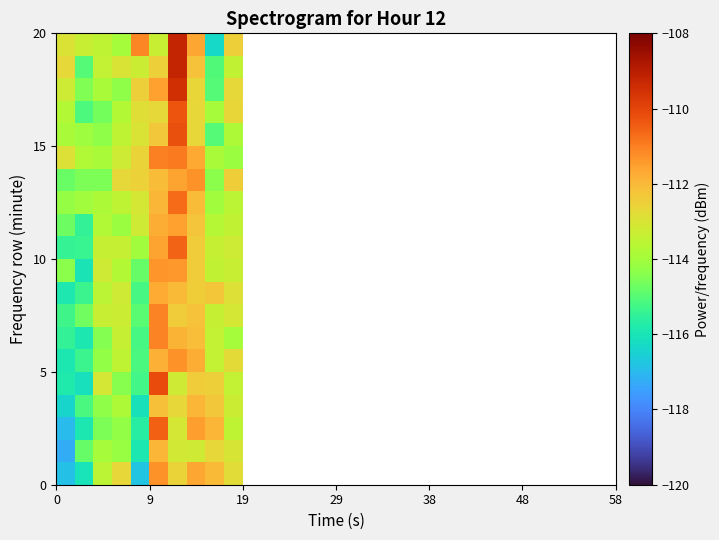

What is the minimum value shown in the chart?

-117.3